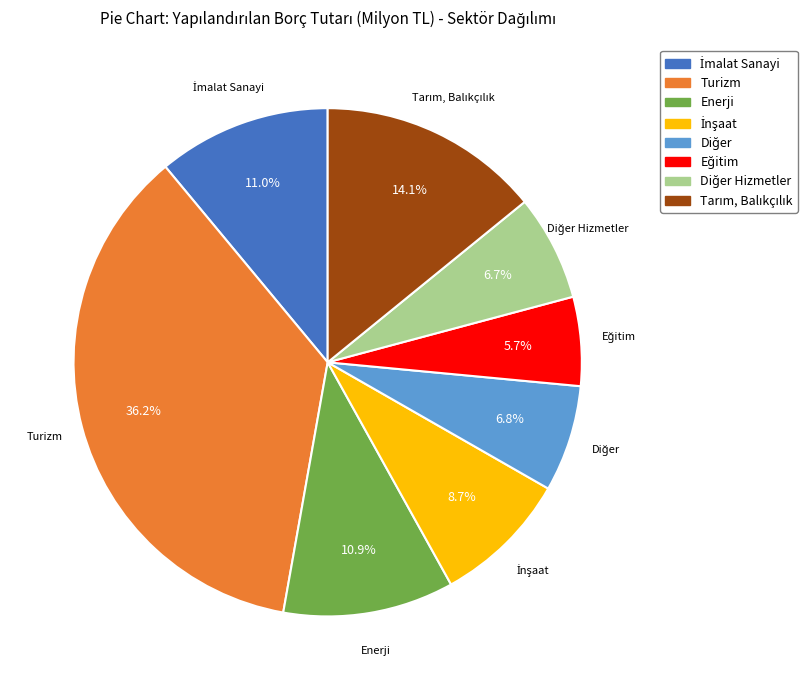

Does any single category account for the majority?

No